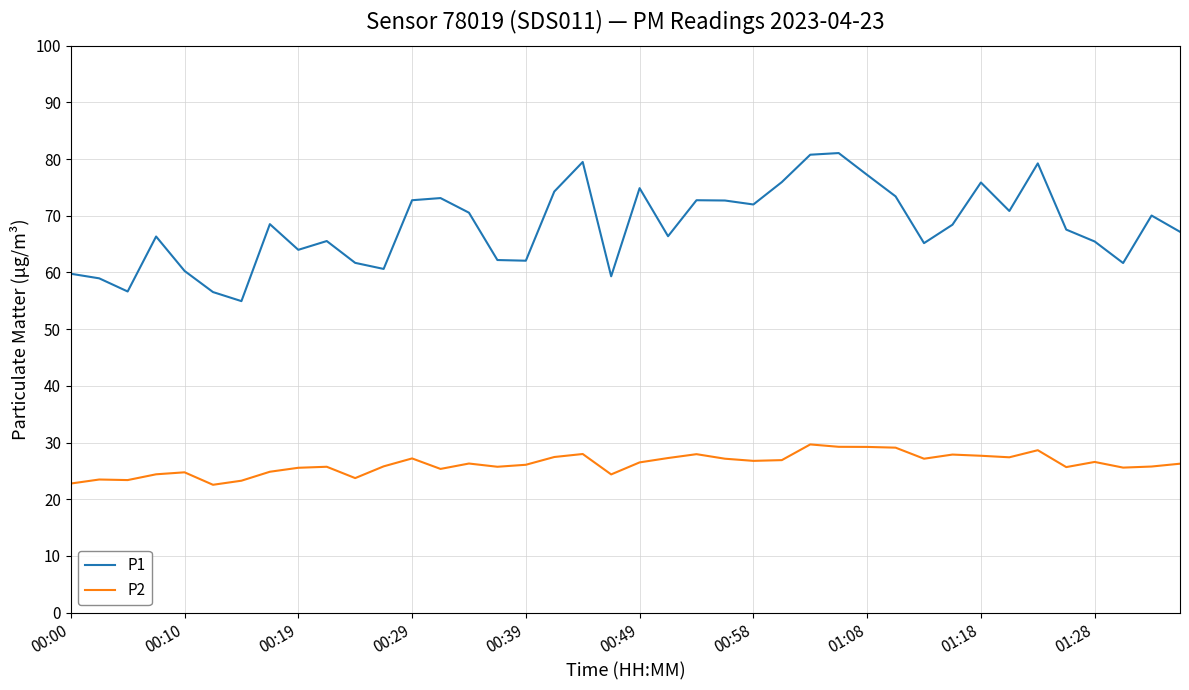

What is the minimum value shown in the chart?

22.6